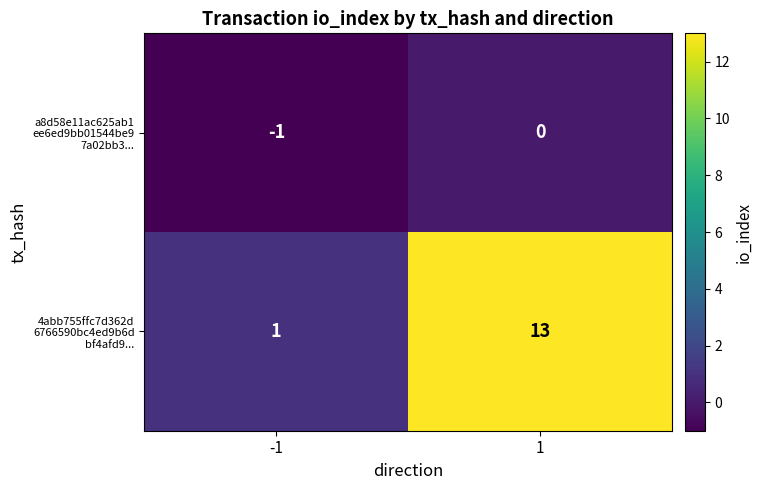

How many data points does each series have?

2